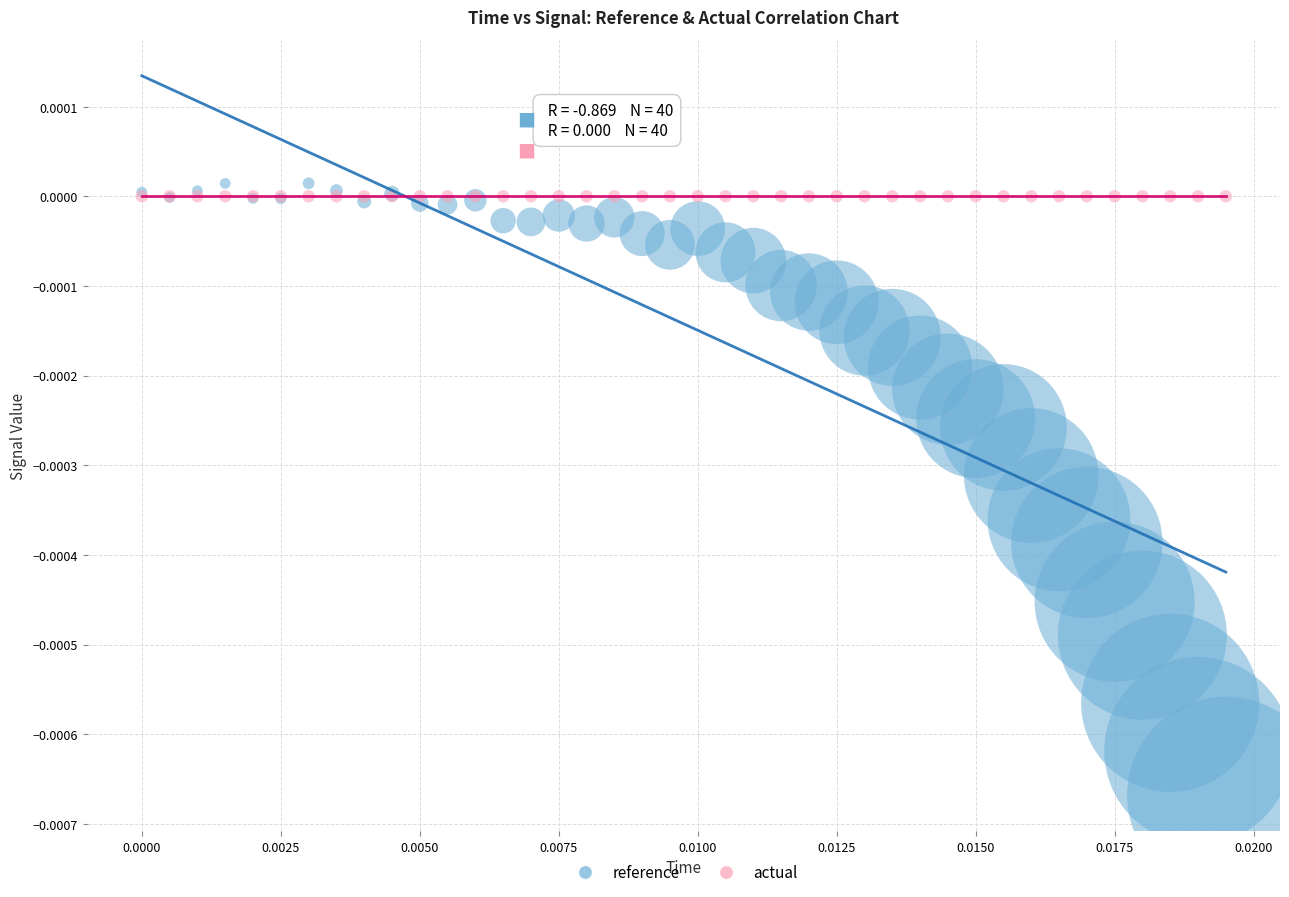

Which series reaches the minimum Y coordinate?

reference